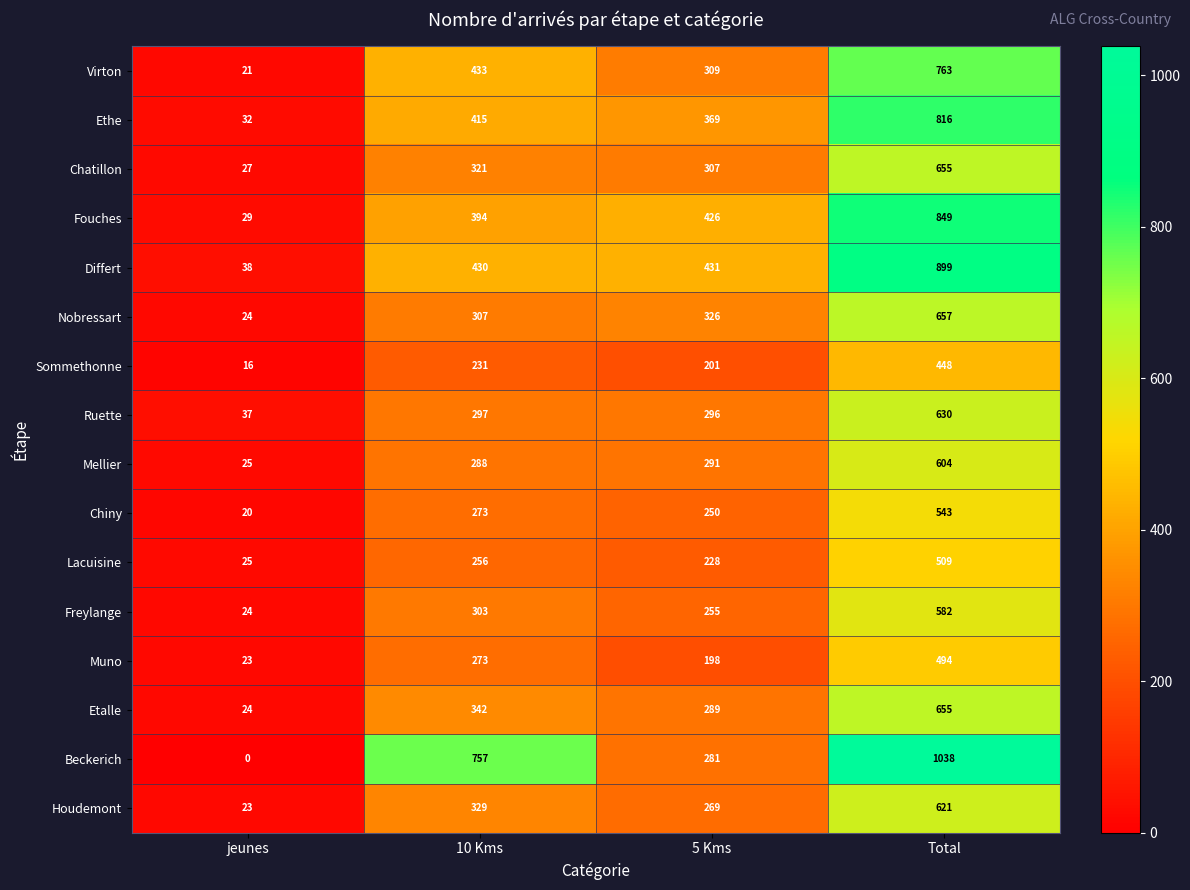

What is the approximate value of Lacuisine at 5 Kms, to the nearest 50?

250